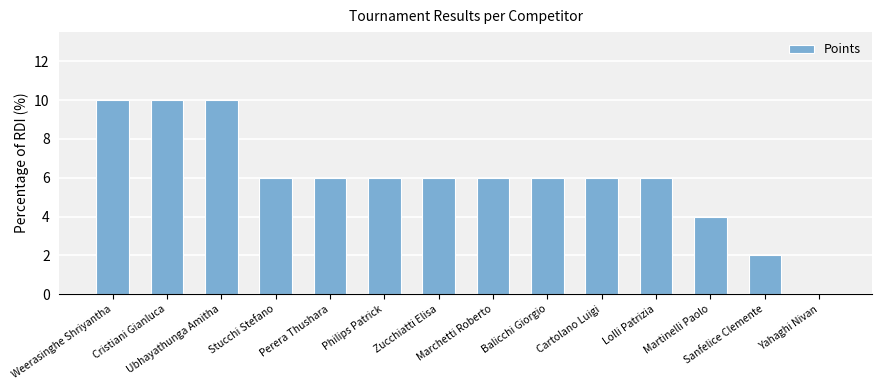

What is the sum of all values?

84